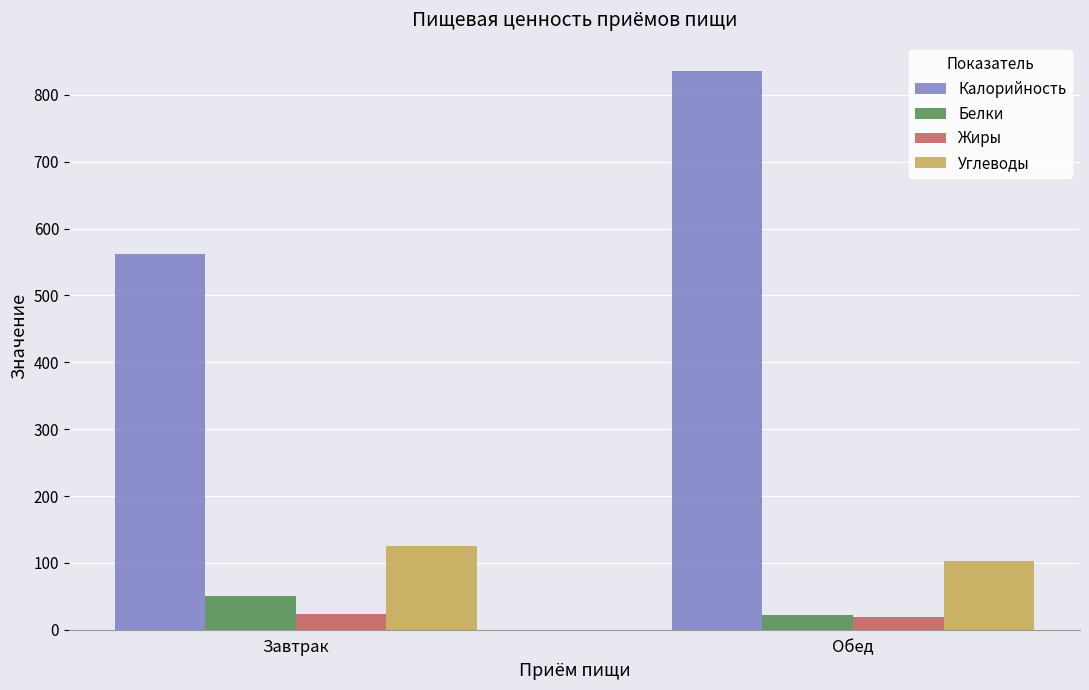

Which series has the largest range (max minus min)?

Калорийность